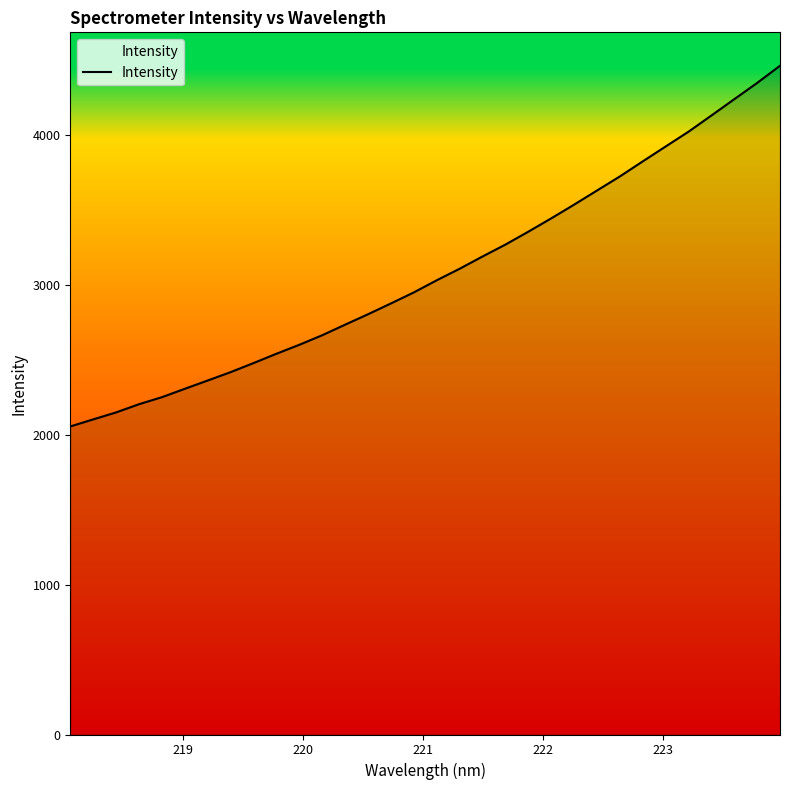

What is the smallest value displayed?

2057.0